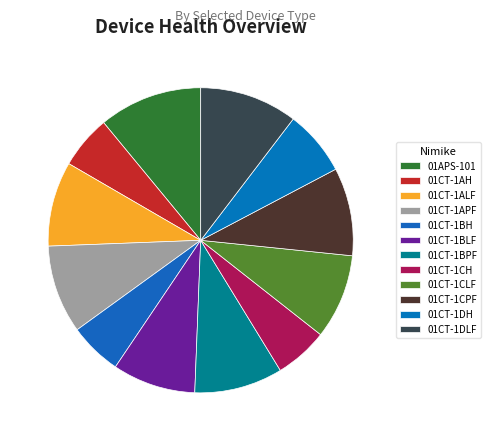

Rank the categories by value from lowest to highest.

01CT-1BH, 01CT-1AH, 01CT-1CH, 01CT-1DH, 01CT-1BLF, 01CT-1ALF, 01CT-1CLF, 01CT-1CPF, 01CT-1APF, 01CT-1BPF, 01CT-1DLF, 01APS-101